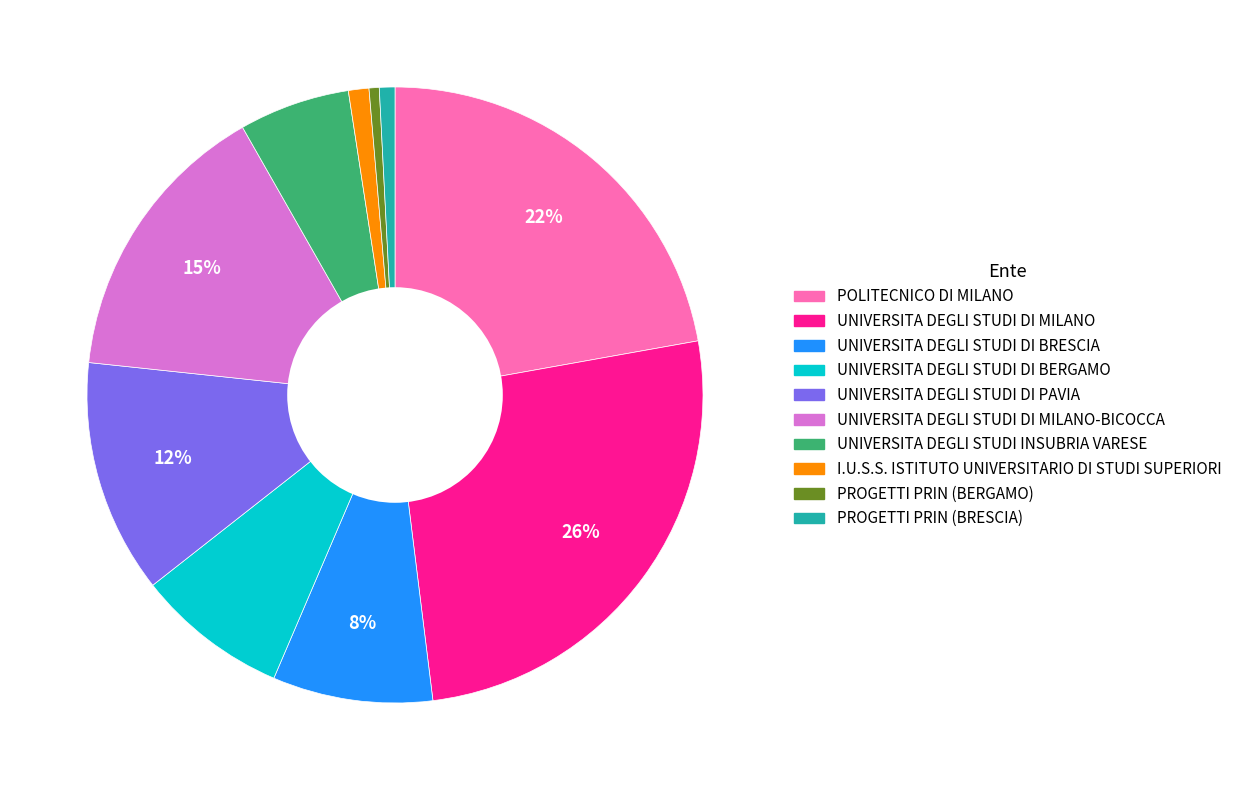

To the nearest percent, what is the difference between the largest and smallest slice percentages?

25%